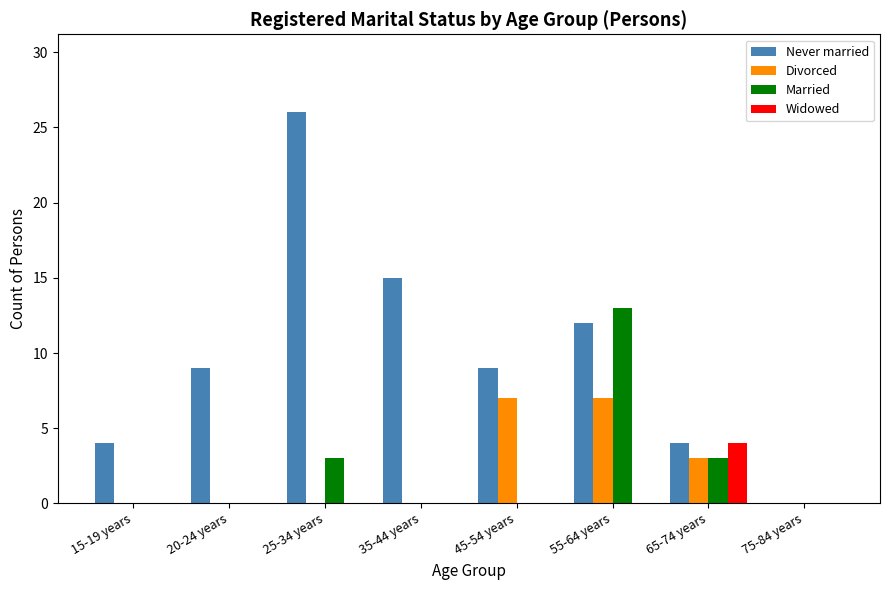

How many distinct data groups are displayed?

4